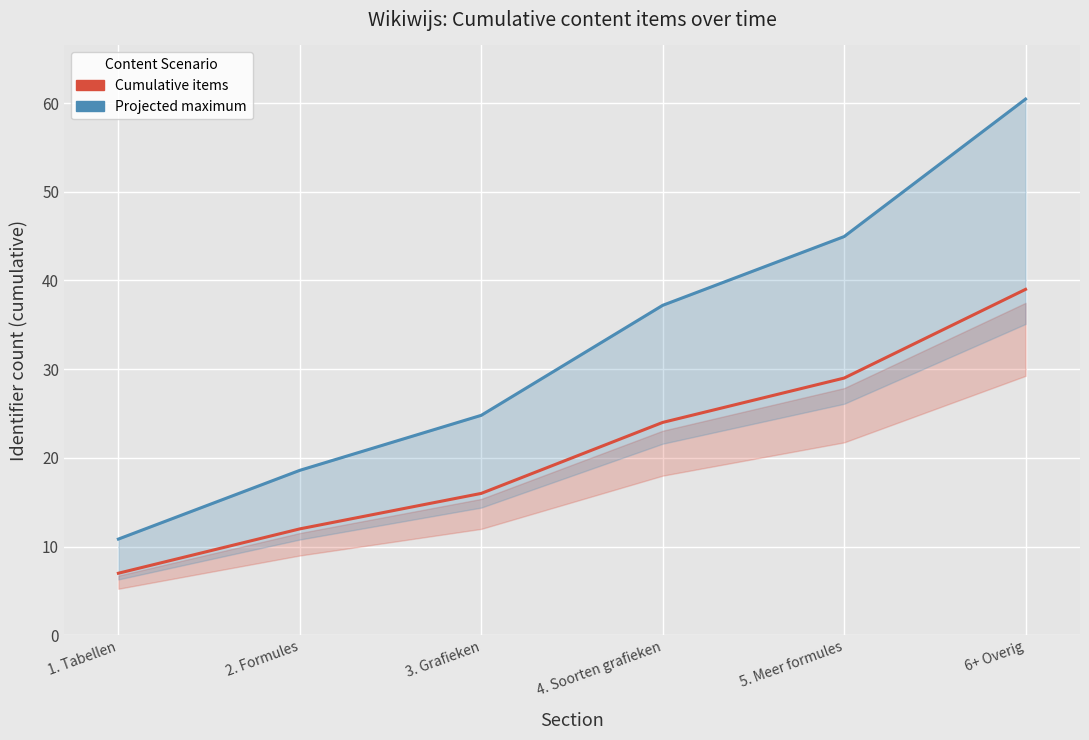

What position from the right is 1. Tabellen?

6